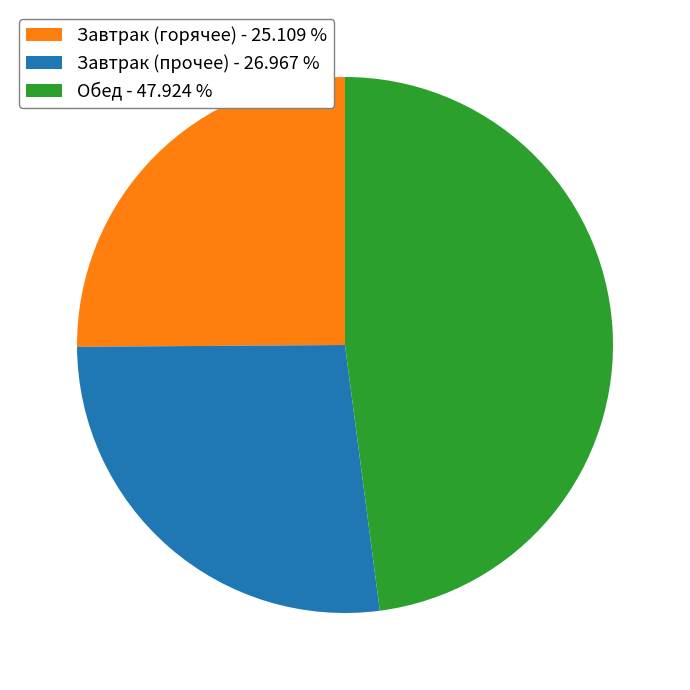

Is there any slice that represents more than half of the pie?

No